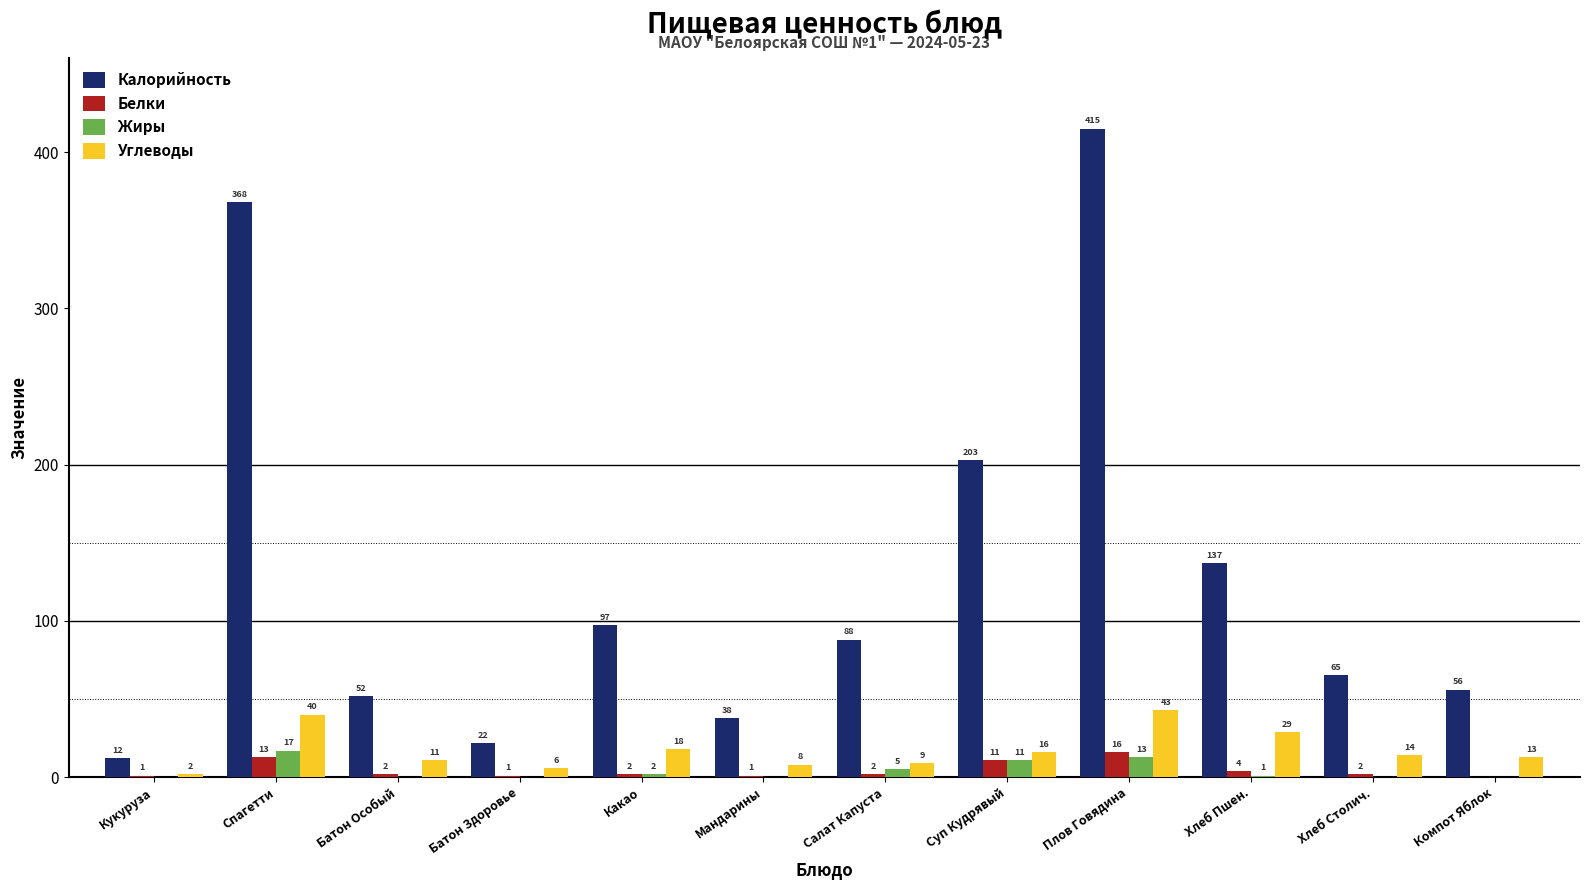

Reading right to left, transcribe all the data shown in this chart.

Калорийность: 56	65	137	415	203	88	38	97	22	52	368	12
Белки: 0	2	4	16	11	2	1	2	1	2	13	1
Жиры: 0	0	1	13	11	5	0	2	0	0	17	0
Углеводы: 13	14	29	43	16	9	8	18	6	11	40	2